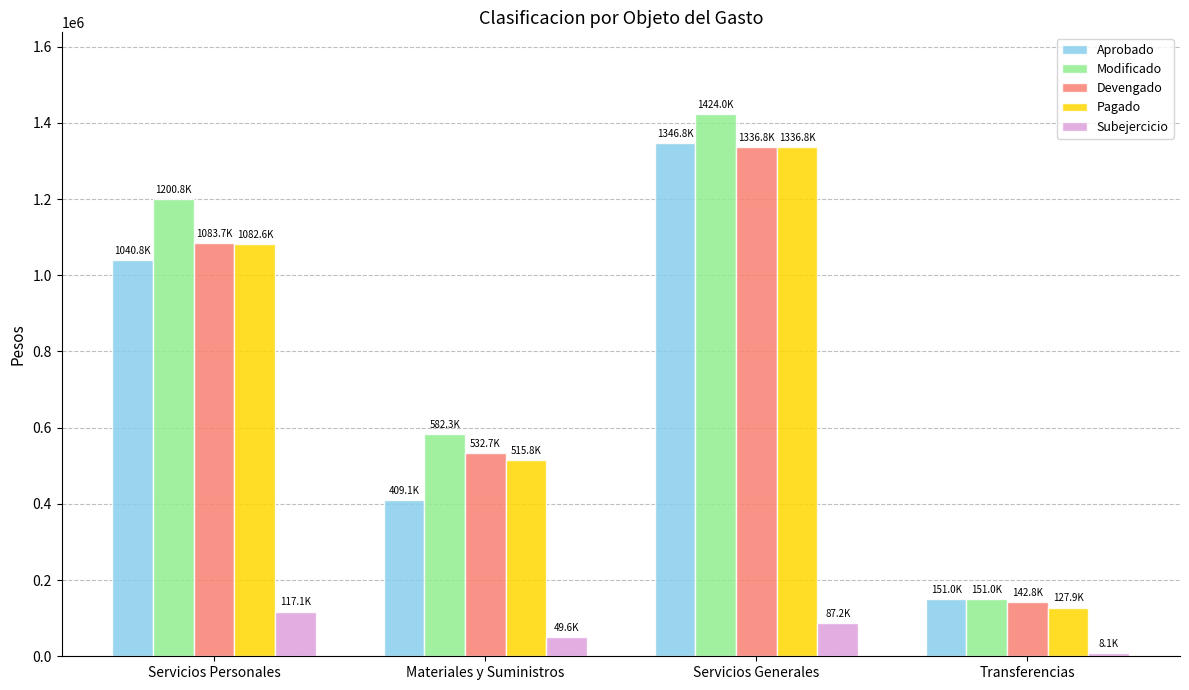

How many bars are there in each group?

5